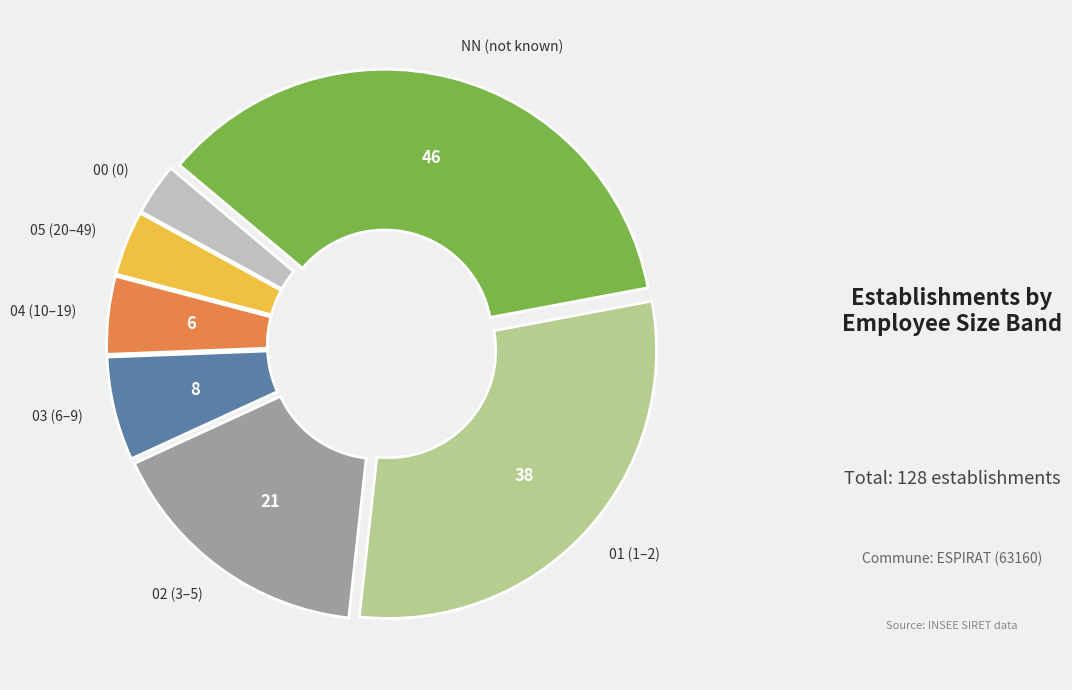

How many slices are in this pie chart?

7